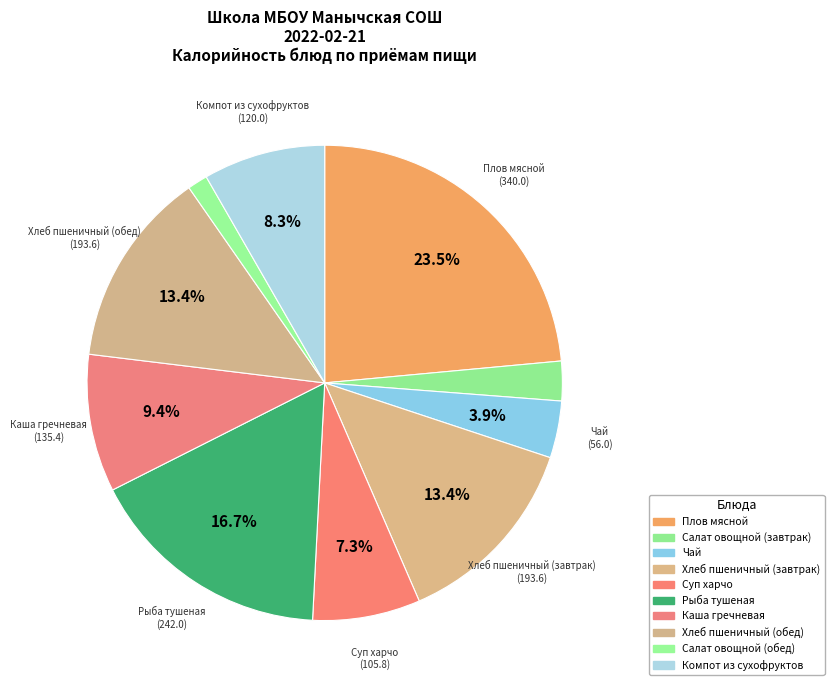

What percentage is the Салат овощной (обед) slice, to the nearest percent?

1%